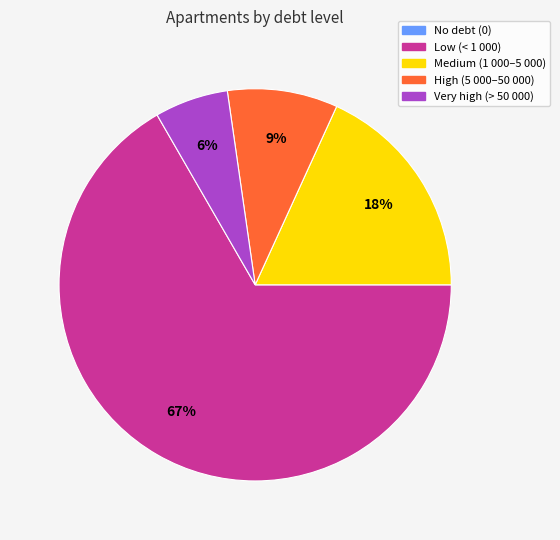

Does Very high (> 50 000) account for over 50% of the chart?

No